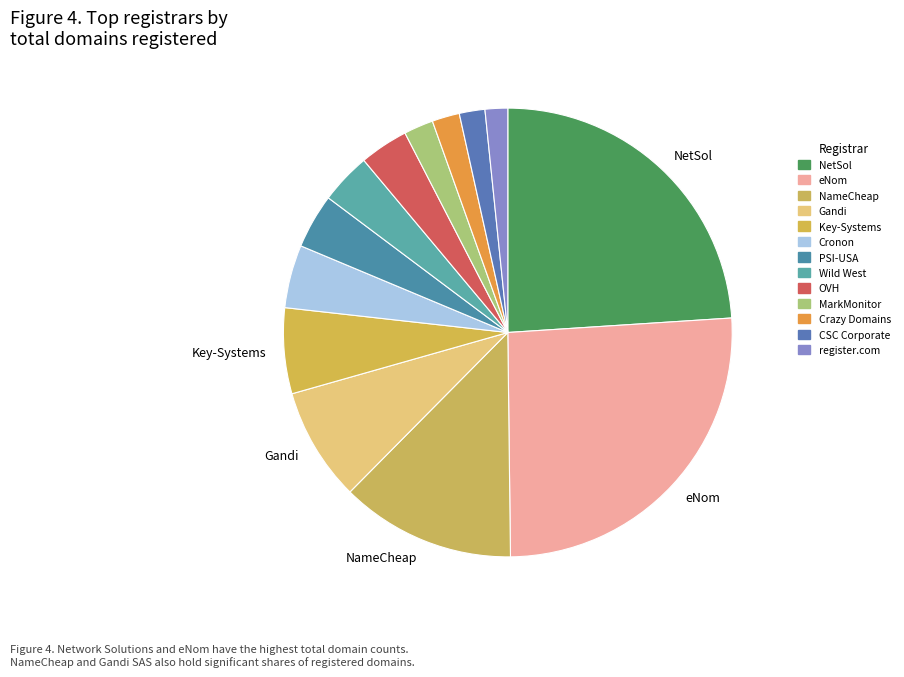

How many segments does this pie chart have?

13